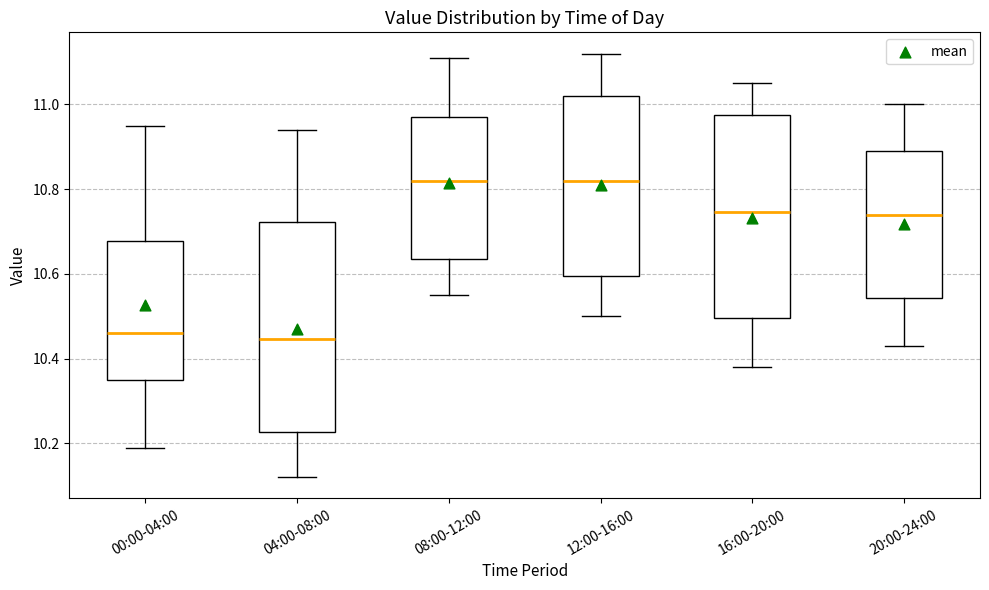

Reading left to right, transcribe this box plot: for each box, give where its median line is, the range the box spans, and where its two whiskers end, as read against the y-axis. The values are not printed on the chart, so give them approximately, as read against the axis.

00:00-04:00: median 10.46, box 10.36 to 10.68, whiskers 10.20 to 10.96
04:00-08:00: median 10.44, box 10.22 to 10.72, whiskers 10.12 to 10.94
08:00-12:00: median 10.82, box 10.64 to 10.98, whiskers 10.56 to 11.12
12:00-16:00: median 10.82, box 10.60 to 11.02, whiskers 10.50 to 11.12
16:00-20:00: median 10.74, box 10.50 to 10.98, whiskers 10.38 to 11.06
20:00-24:00: median 10.74, box 10.54 to 10.90, whiskers 10.44 to 11.00